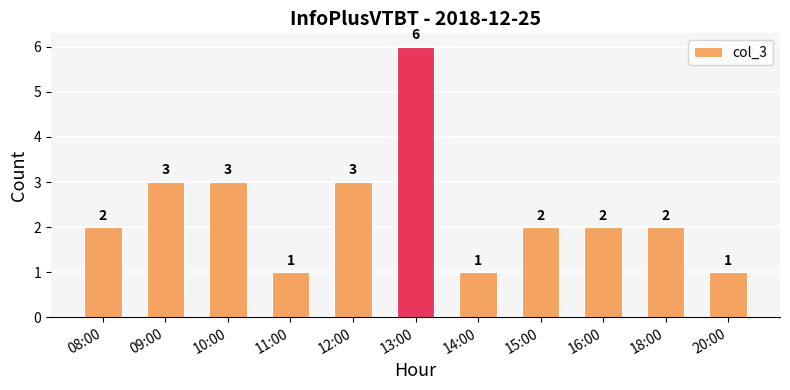

What is the sum of all values?

26